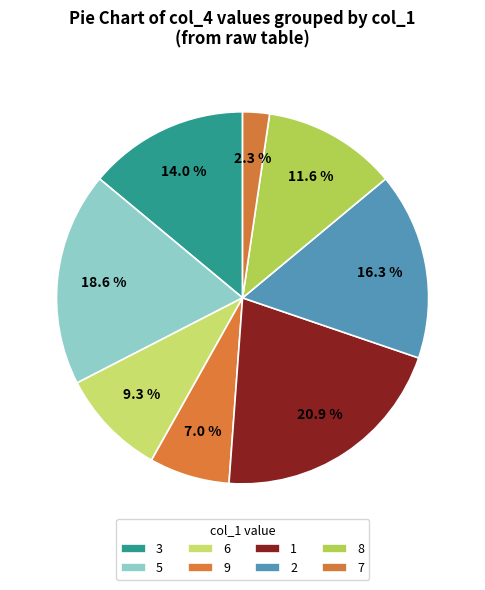

Count the number of slices in the pie.

8